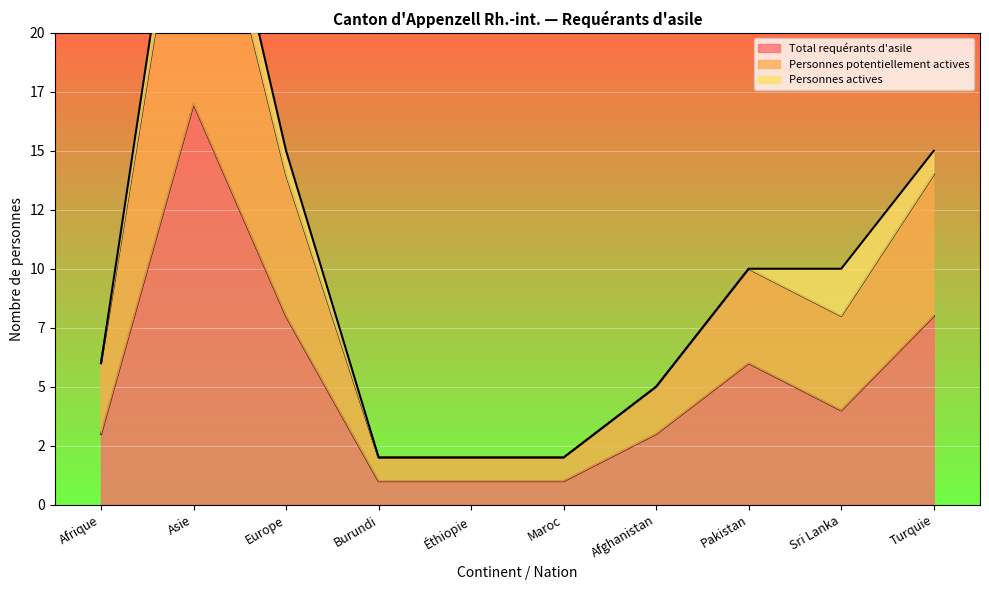

What is the average value of the Personnes potentiellement actives series?

10